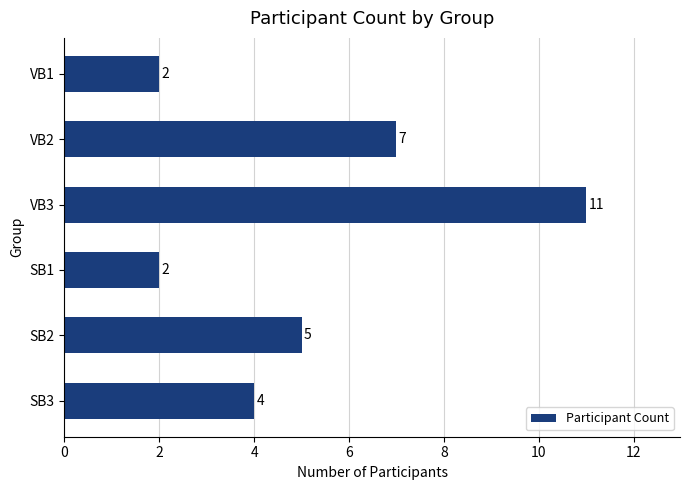

What position from the top is VB1?

1